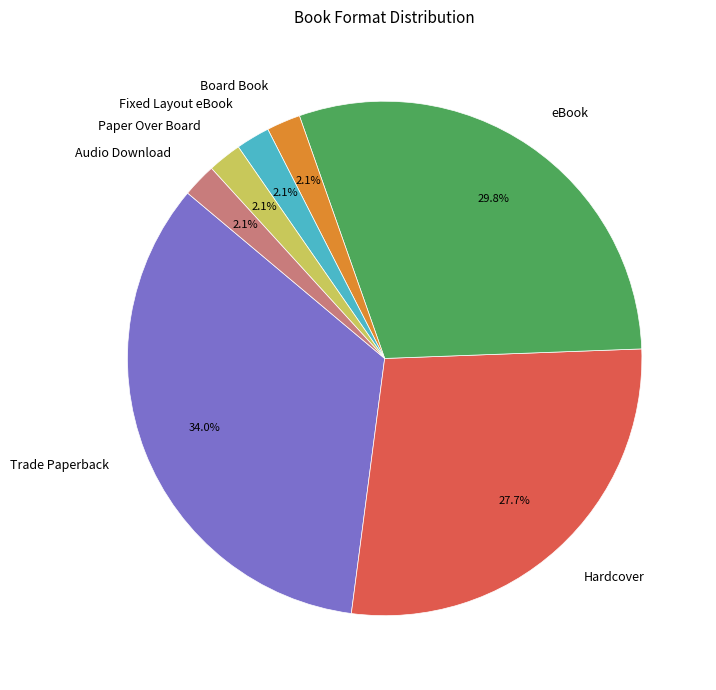

To the nearest percent, what is the difference between the largest and smallest slice percentages?

32%